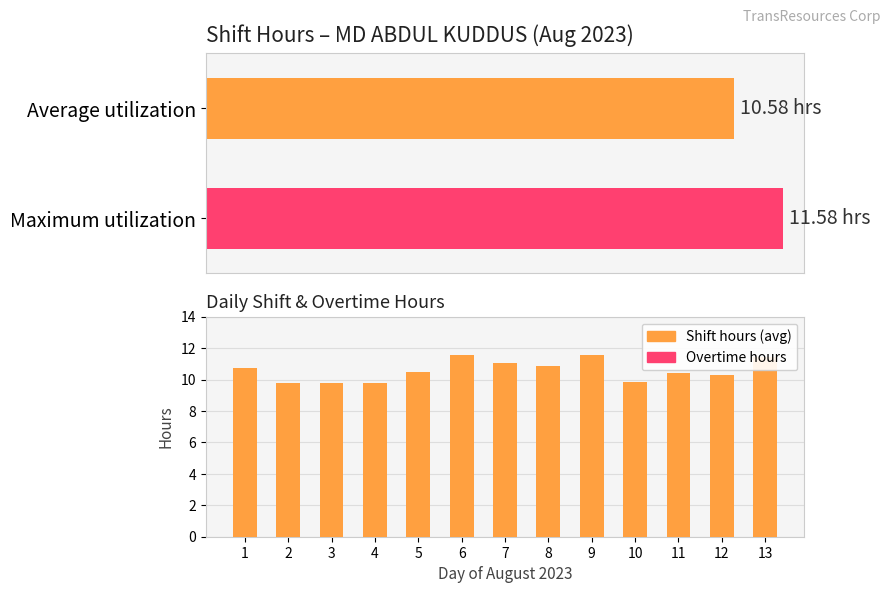

Is the value of Average utilization at 3 greater than the value of Overtime at 6?

Yes